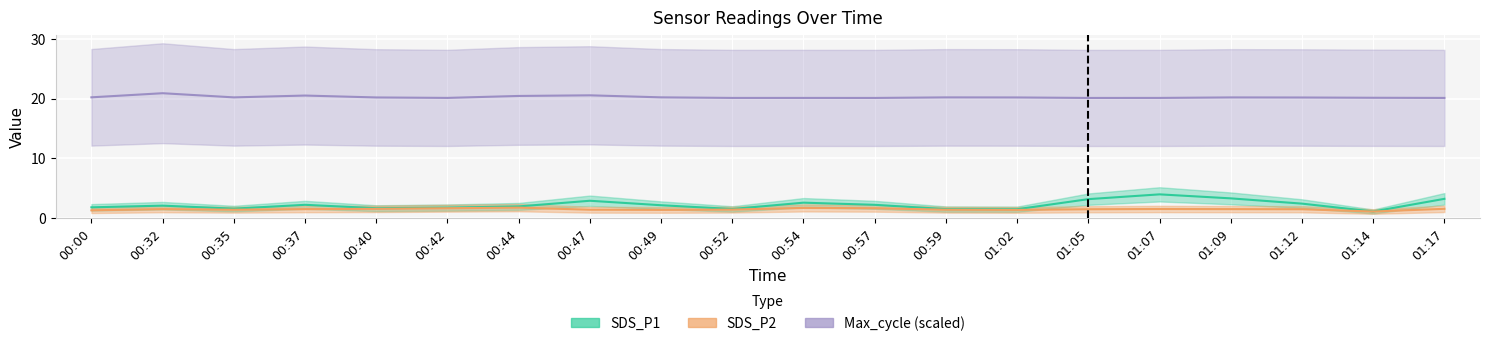

List the labels in order of Max_cycle value, largest first.

00:32, 00:47, 00:37, 00:44, 00:00, 00:49, 00:35, 00:59, 01:09, 00:40, 01:02, 01:12, 01:14, 00:42, 01:07, 00:52, 00:54, 01:17, 00:57, 01:05